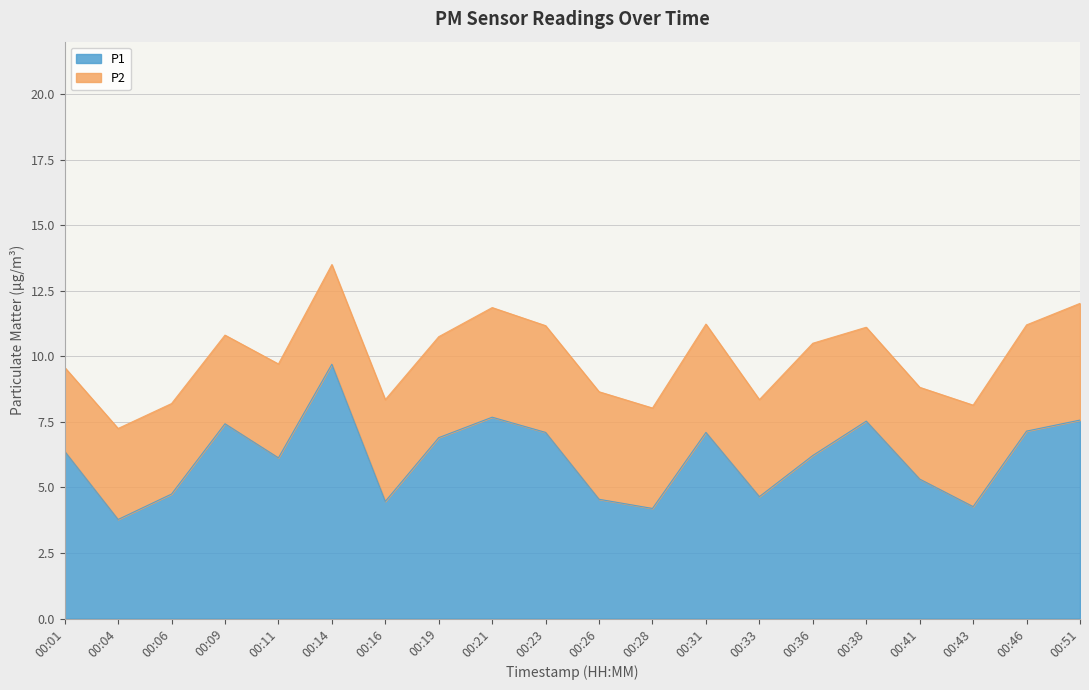

Rank the categories by value from highest to lowest.

00:14, 00:21, 00:51, 00:38, 00:09, 00:46, 00:23, 00:31, 00:19, 00:01, 00:36, 00:11, 00:41, 00:06, 00:33, 00:26, 00:16, 00:43, 00:28, 00:04